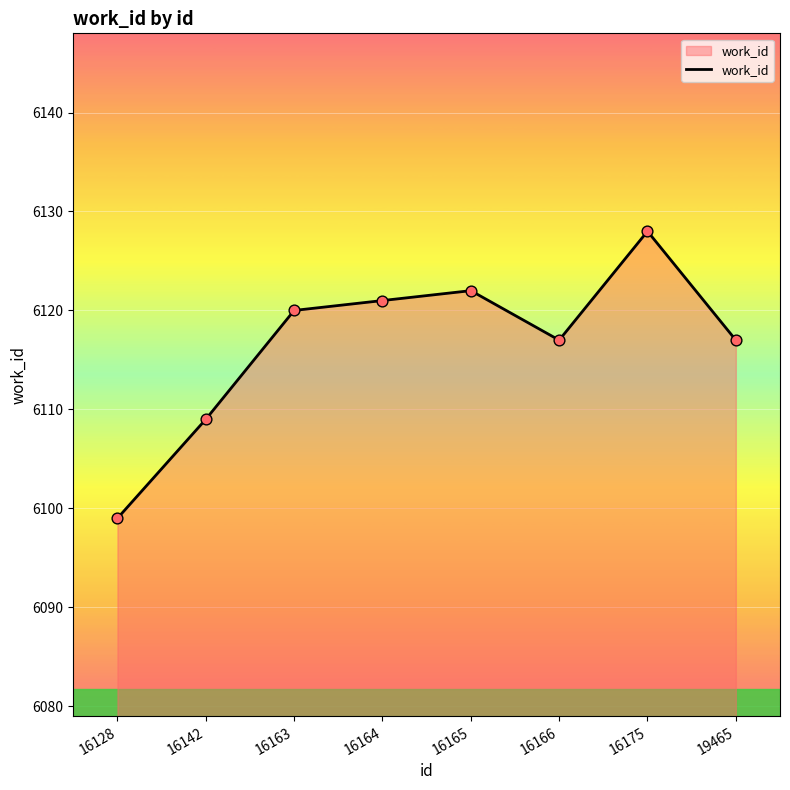

What is the change in value from 16142 to 16163?

+11